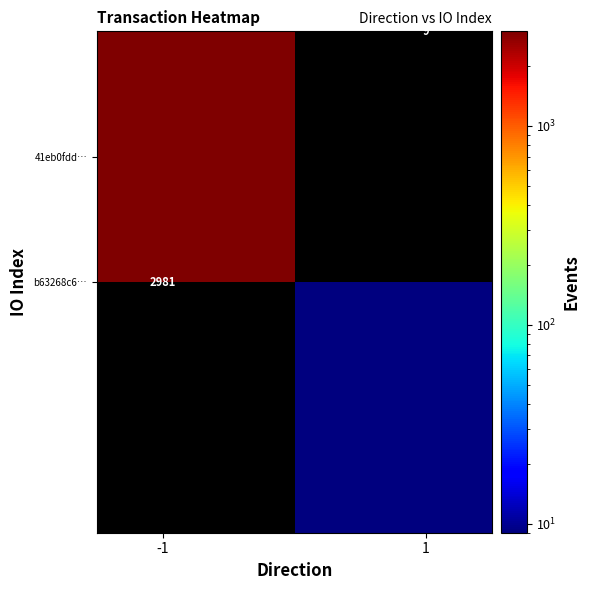

How many distinct data groups are displayed?

2